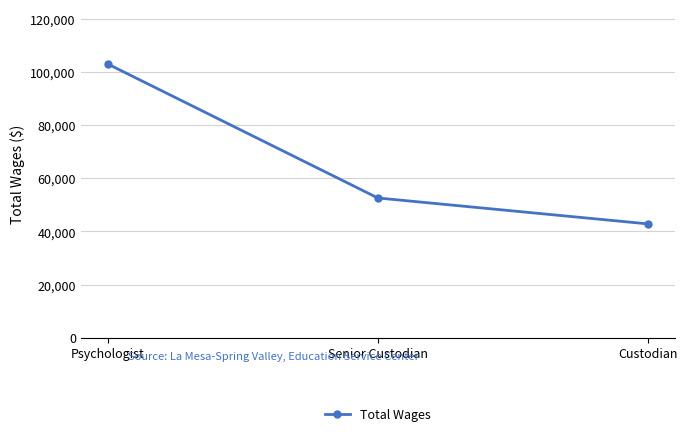

List the labels in order of value, largest first.

Psychologist, Senior Custodian, Custodian